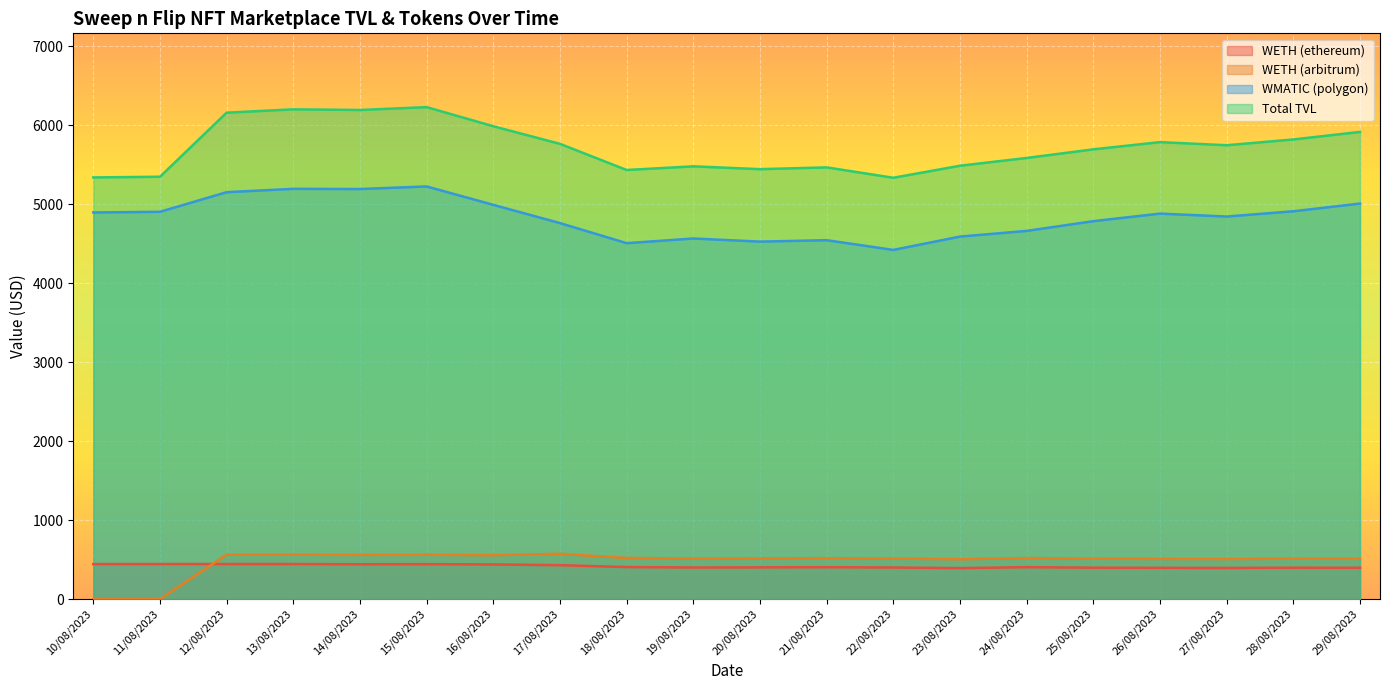

List the series in order of their peak value, highest first.

Total TVL, WMATIC (polygon), WETH (arbitrum), WETH (ethereum)